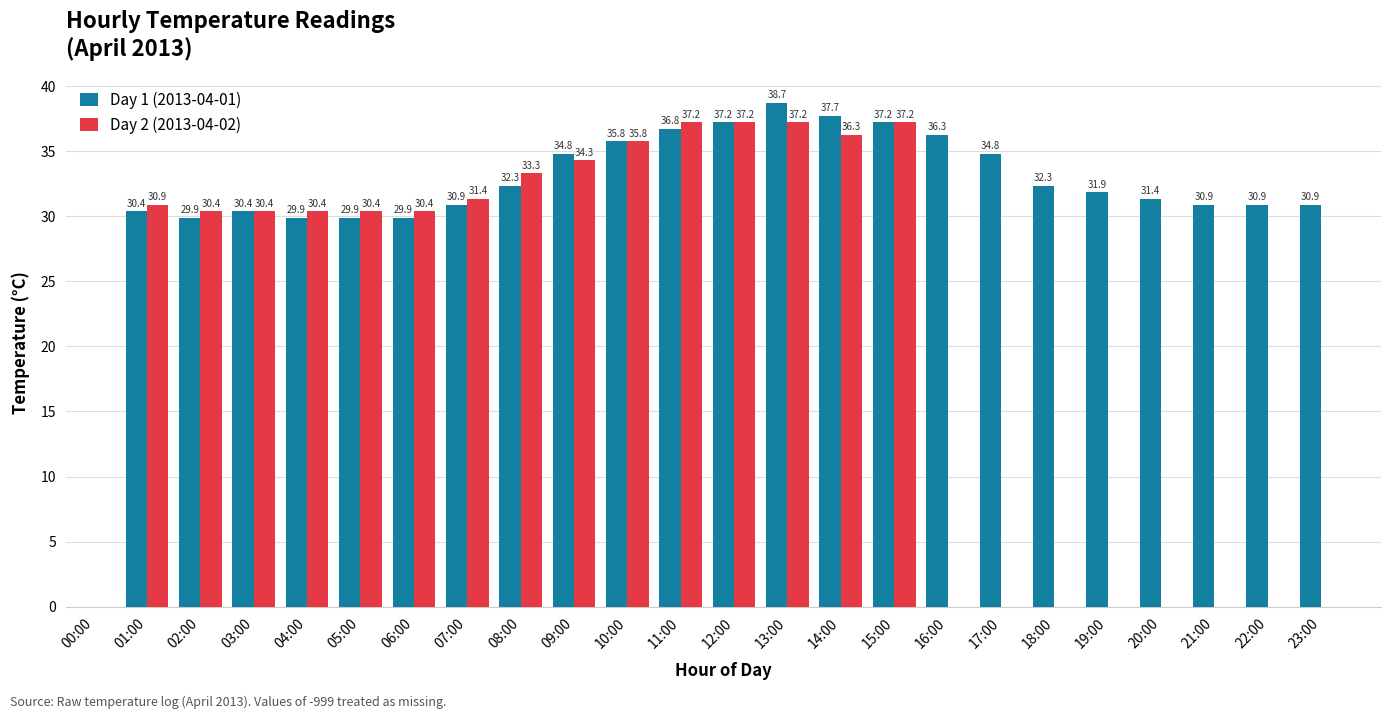

How many data points in Day 2 (2013-04-02) are above 37?

4